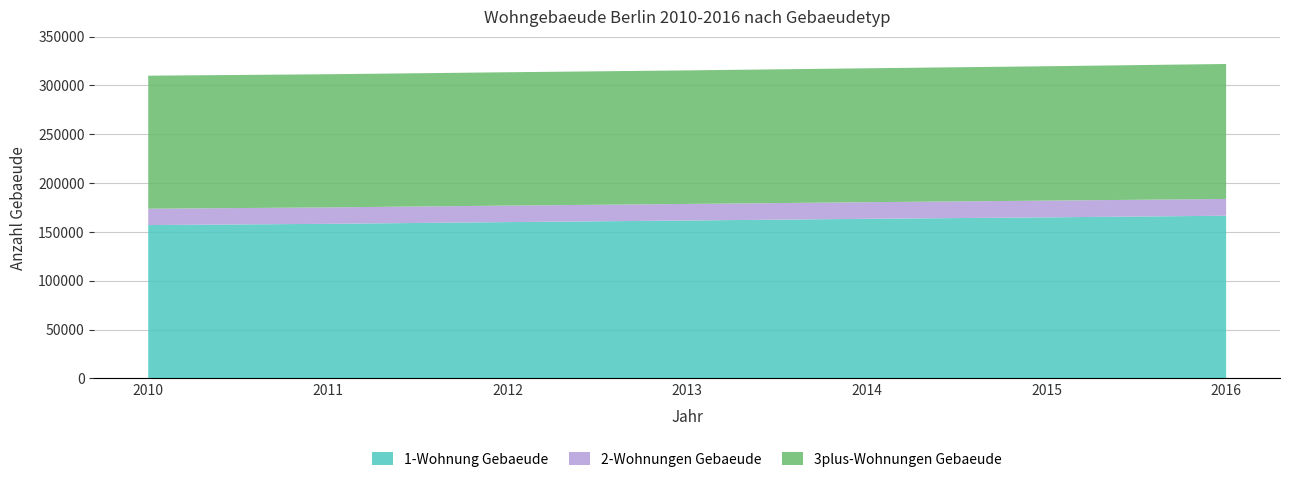

Reading left to right, what are all the values shown in this chart?

1-Wohnung Gebaeude: 2010=157062	2011=158320	2012=160108	2013=161729	2014=163457	2015=164957	2016=166611
2-Wohnungen Gebaeude: 2010=16765	2011=16828	2012=16899	2013=16976	2014=17035	2015=17140	2016=17205
3plus-Wohnungen Gebaeude: 2010=136223	2011=136364	2012=136557	2013=136762	2014=137126	2015=137609	2016=138217